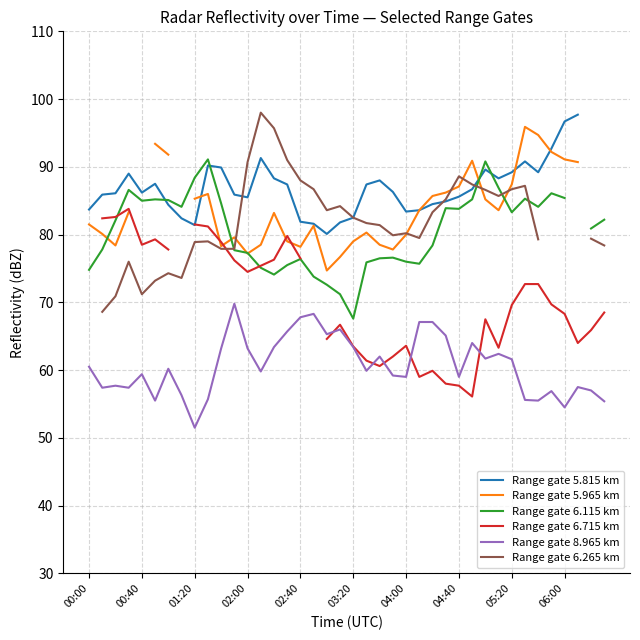

True or false: Range gate 8.965 km has a value of 104.6 at 00:00.

False